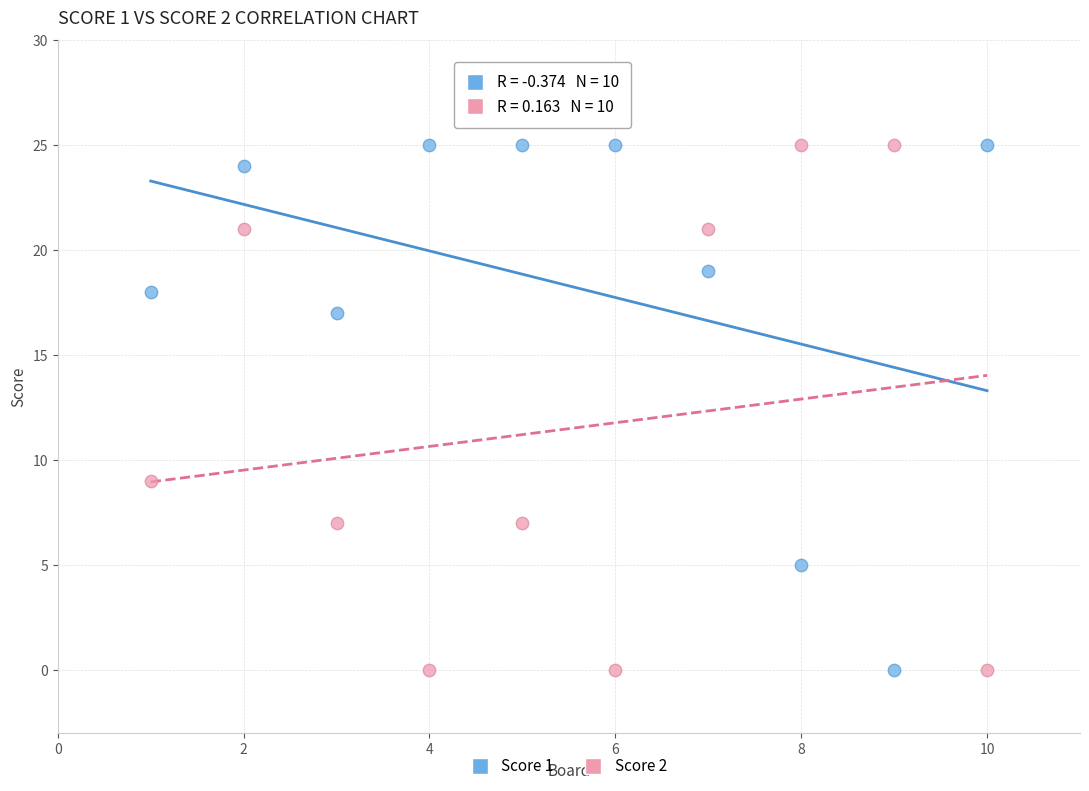

What is the X range (max minus min) for the scatter plot?

9